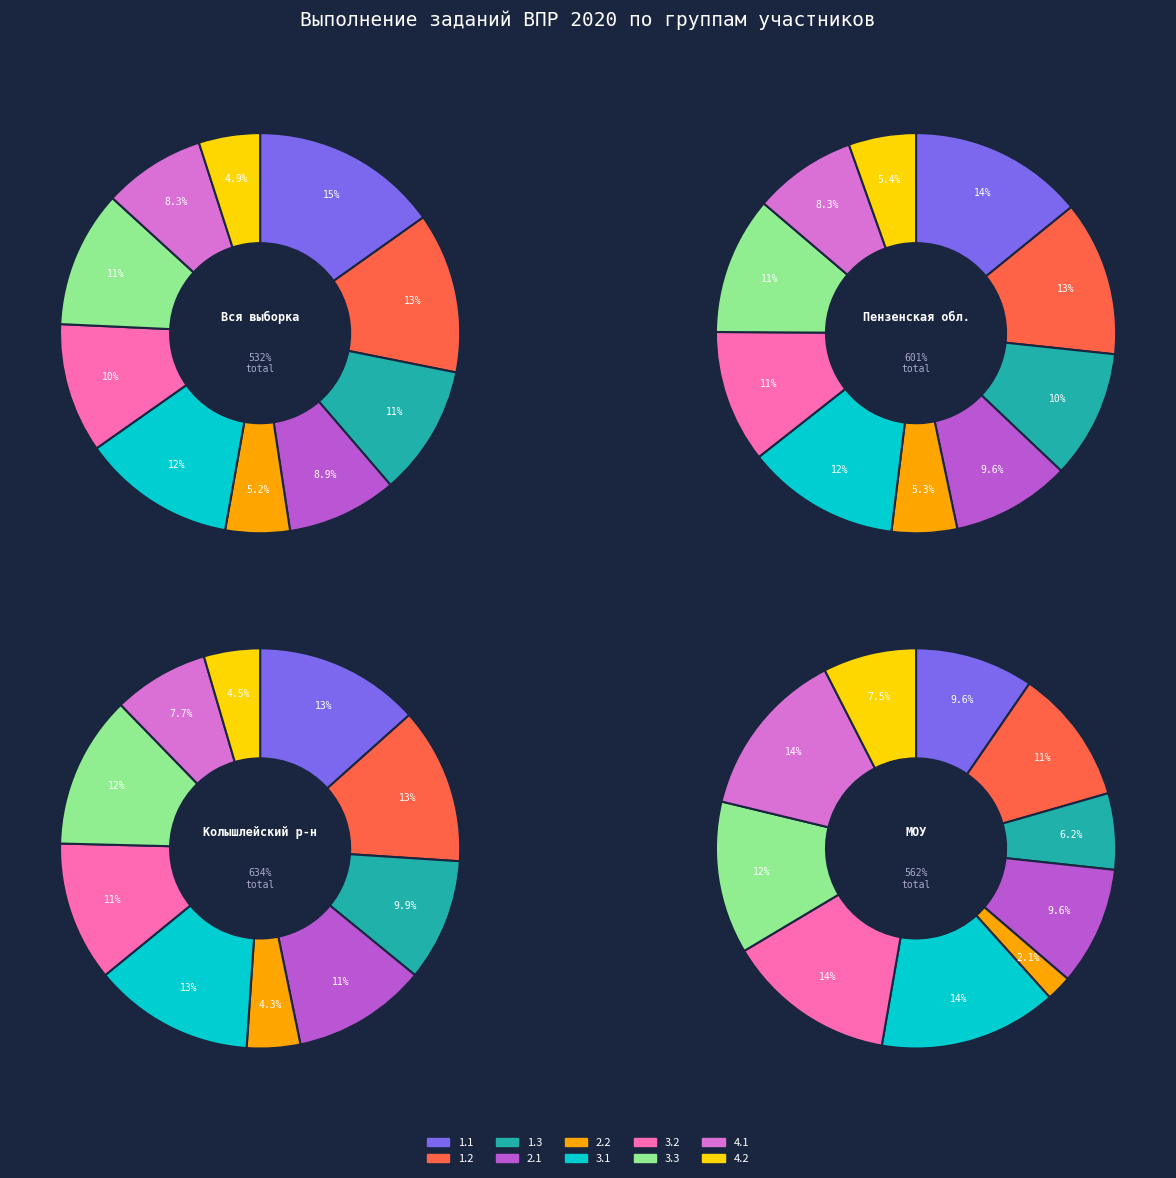

How many slices are in this pie chart?

10